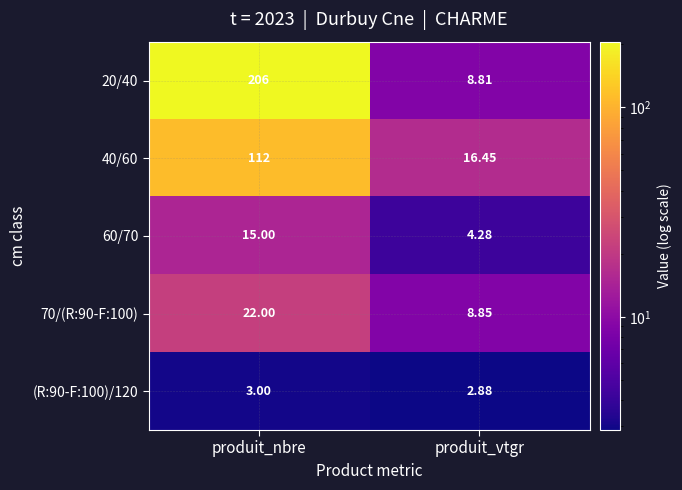

Is the value of (R:90-F:100)/120 at produit_vtgr greater than the value of 60/70 at produit_nbre?

No